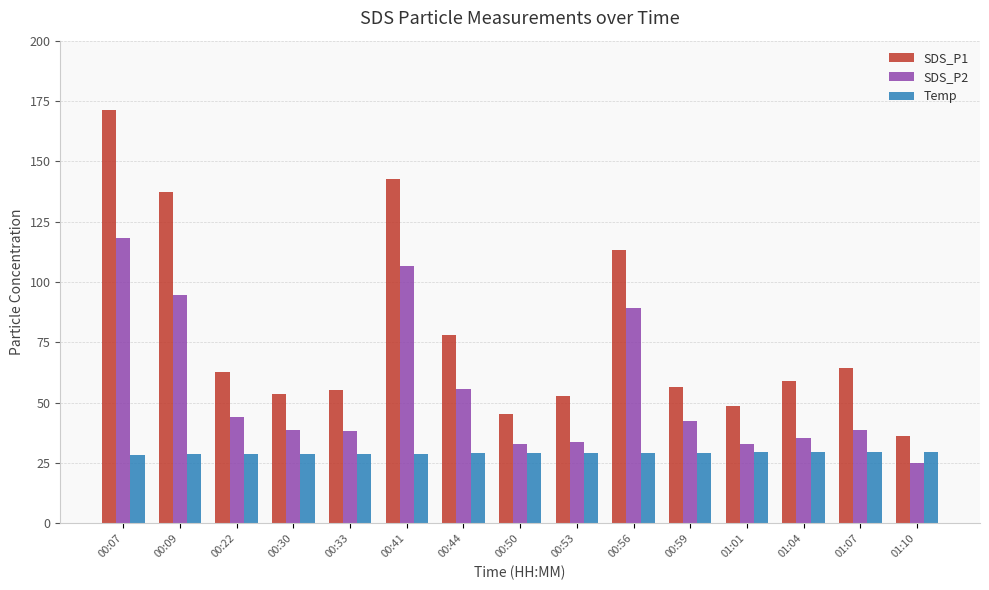

How many series are shown in this chart?

3